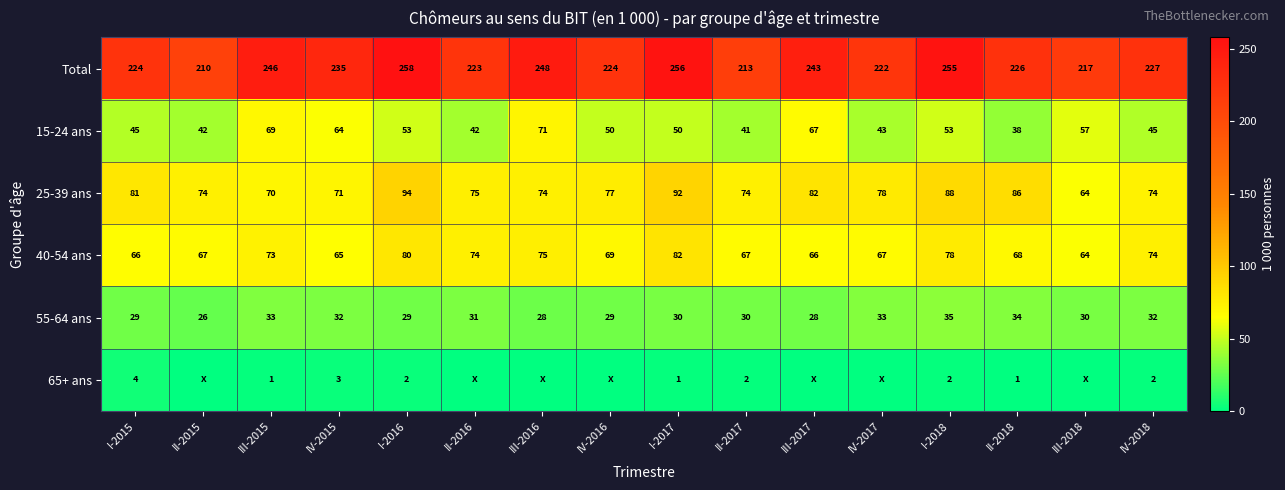

At which label does 55-64 ans reach its minimum?

II-2015